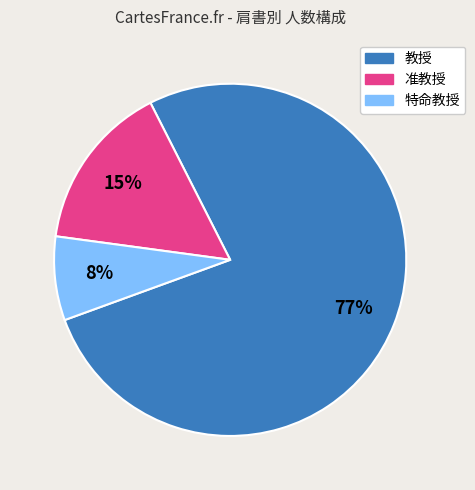

Which slice is the smallest?

特命教授